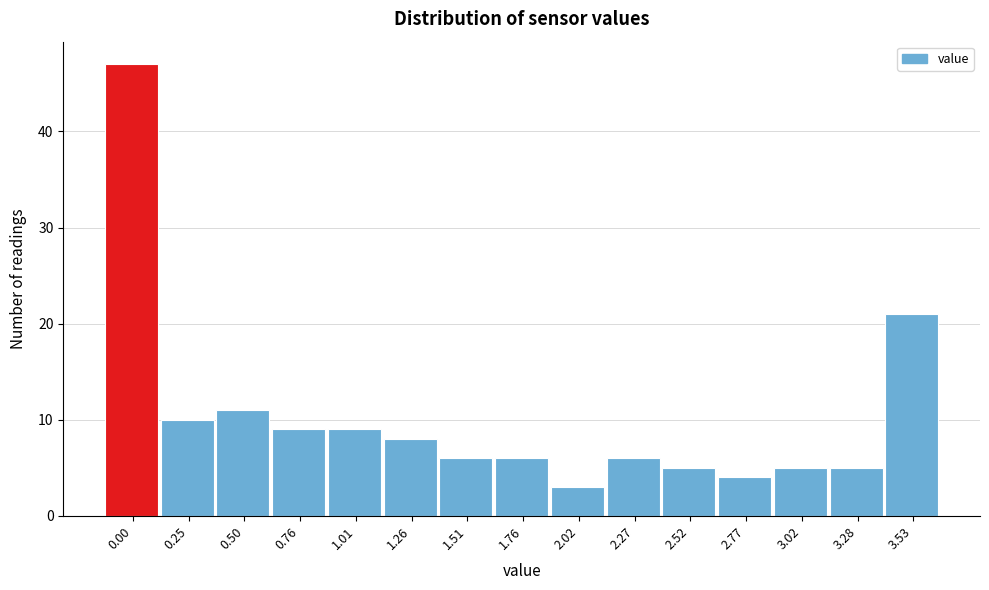

Reading right to left, list all the values displayed in this chart.

21	5	5	4	5	6	3	6	6	8	9	9	11	10	47